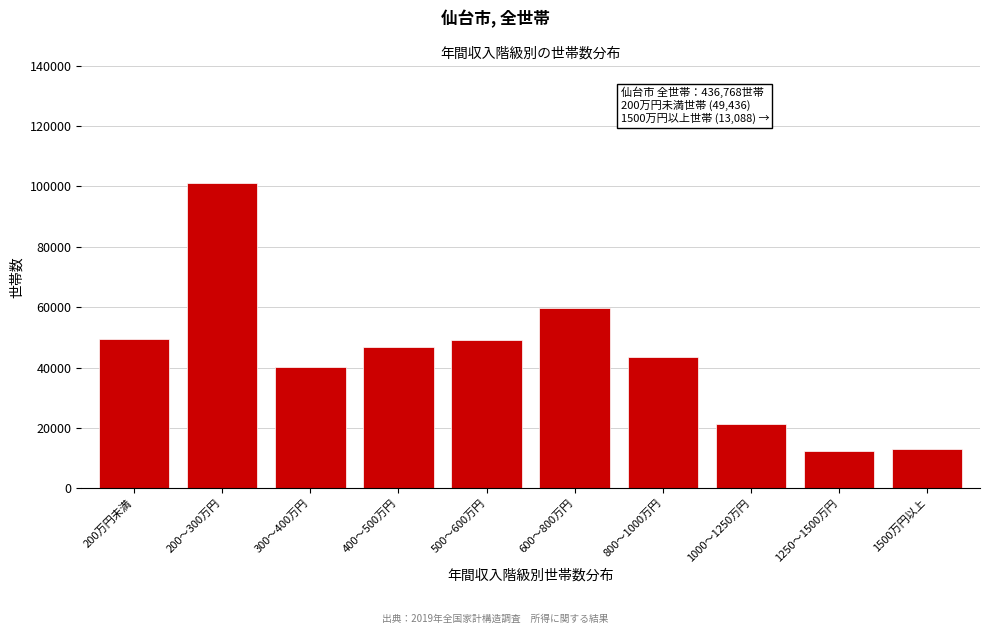

What is the difference between the values at 800～1000万円 and 1250～1500万円?

31067